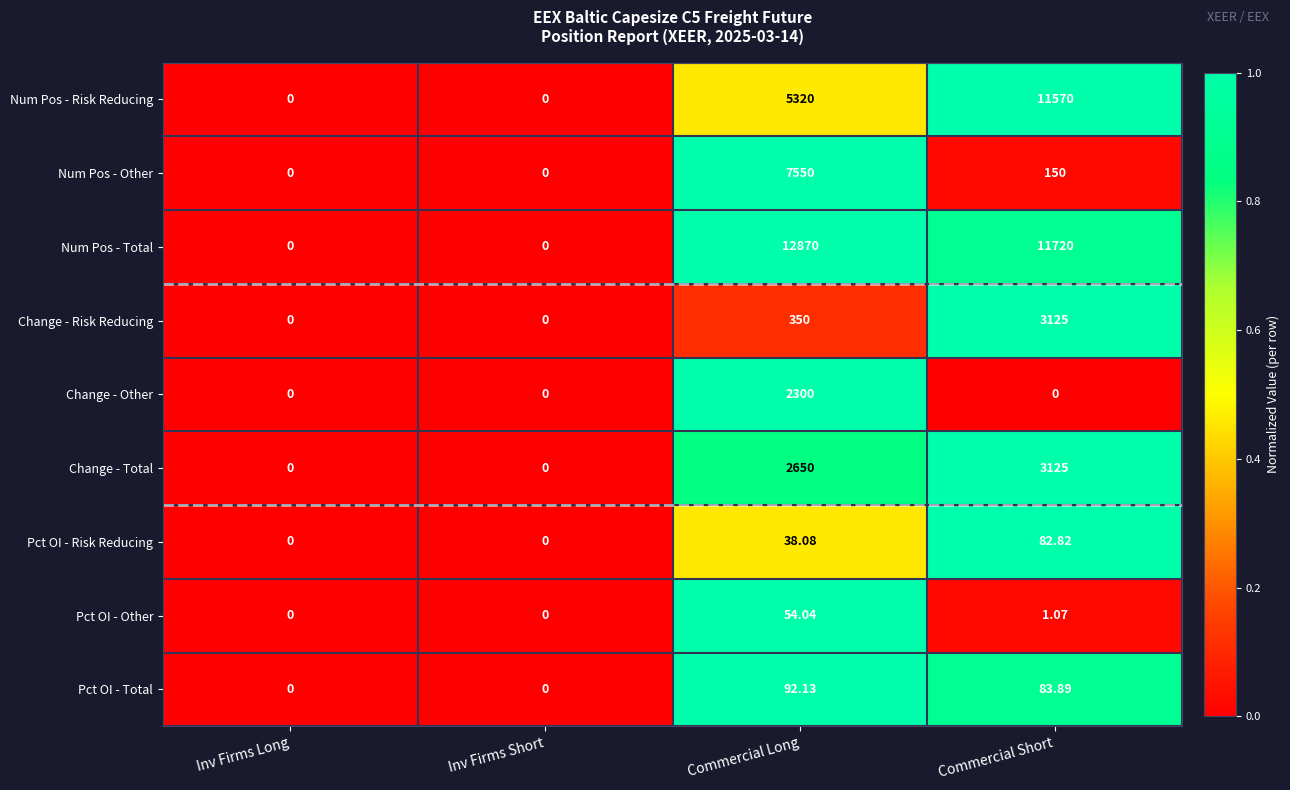

Is the value of Num Pos - Total at Commercial Short greater than the value of Num Pos - Risk Reducing at Commercial Long?

Yes